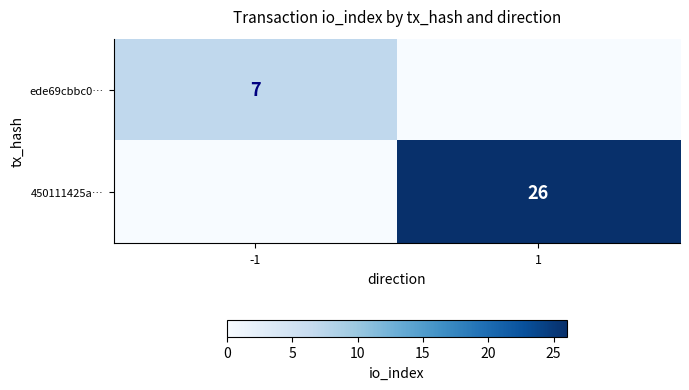

True or false: 450111425a… has a value of 26 at 1.

True